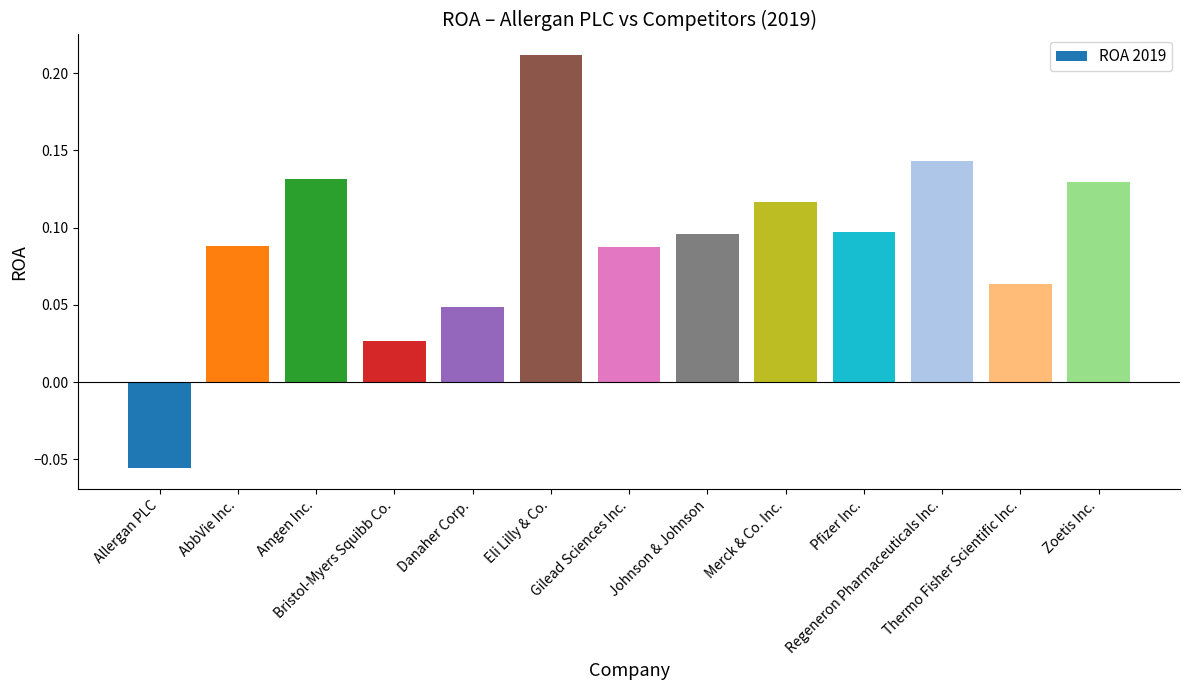

What is the sum of all values?

1.2